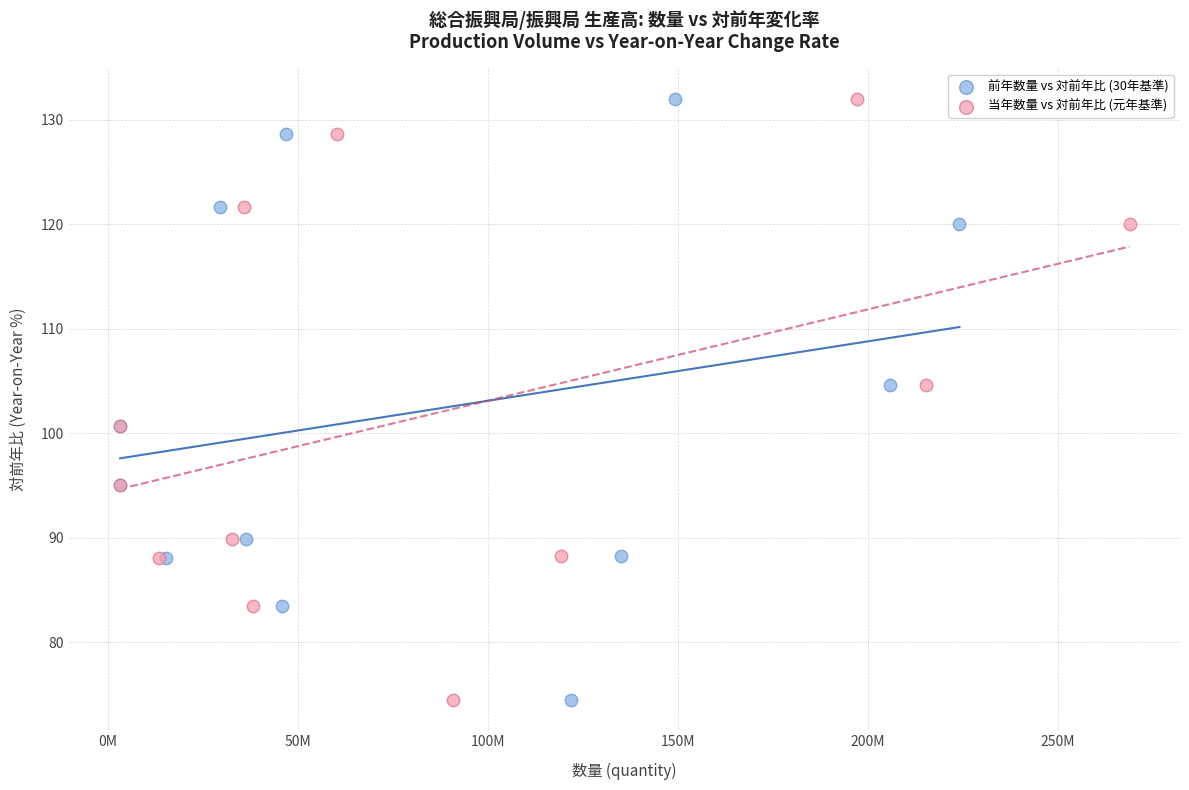

What are all the series names shown in the legend?

前年数量 vs 対前年比 (30年基準), 当年数量 vs 対前年比 (元年基準)